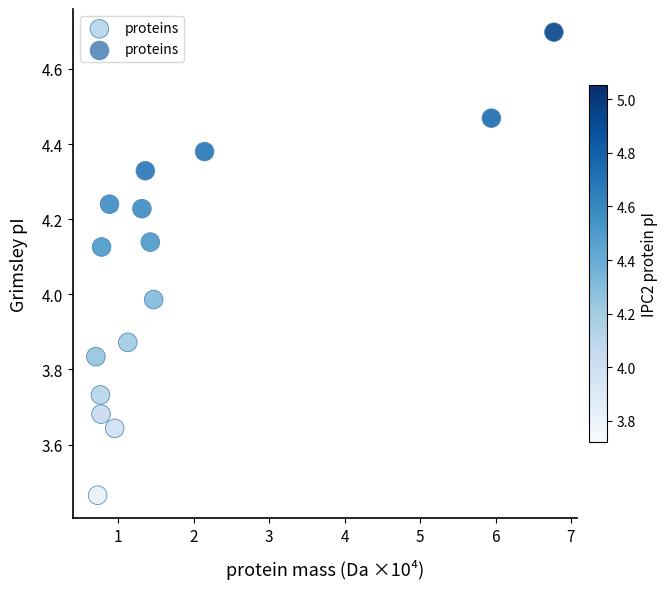

What is the range of X values (max minus min)?

6.1